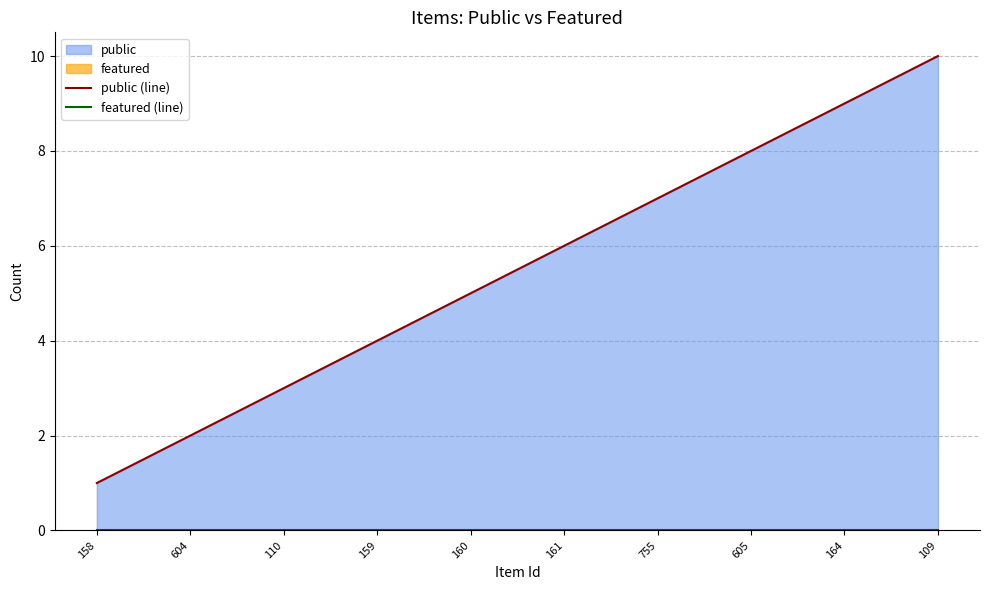

What is the value of the public (line) point at the 2nd from the left?

2